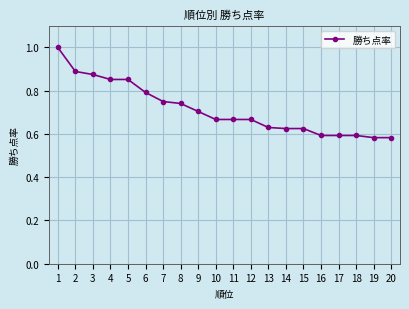

What is the sum of all values?

14.3